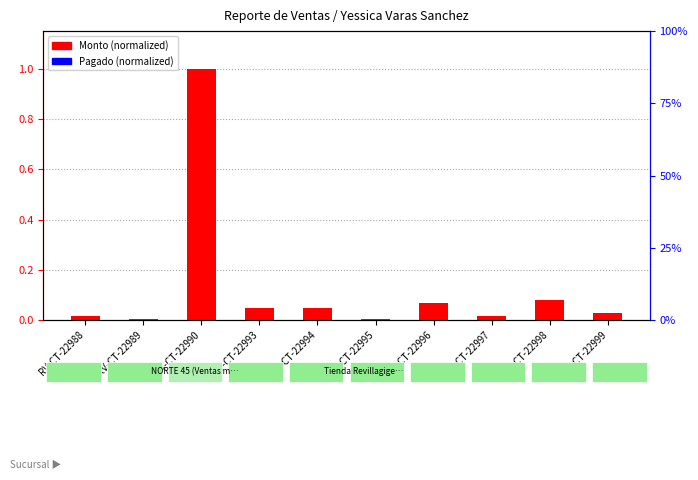

Which category has the highest value in the Pagado (normalized) series?

RV-CT-22988